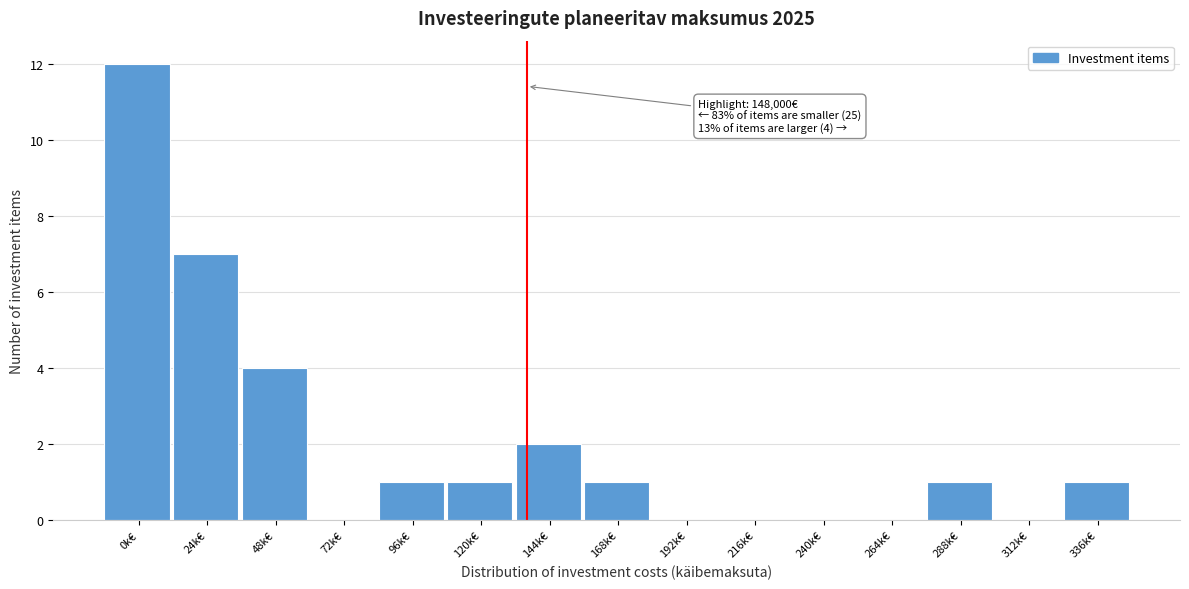

Reading right to left, what are all the values shown in this chart?

336k€=1	312k€=0	288k€=1	264k€=0	240k€=0	216k€=0	192k€=0	168k€=1	144k€=2	120k€=1	96k€=1	72k€=0	48k€=4	24k€=7	0k€=12